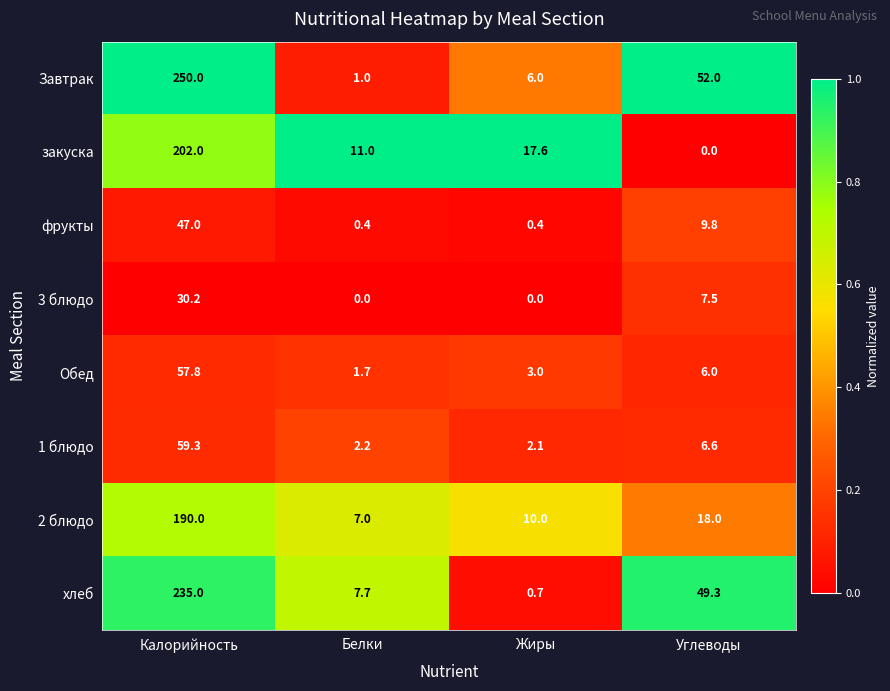

Which series has the widest spread of values?

Завтрак